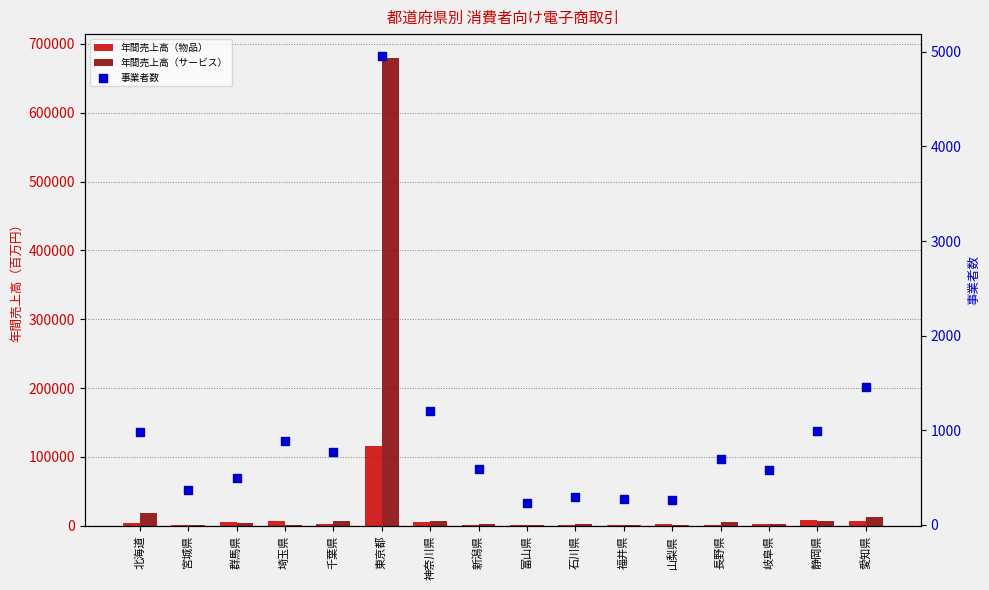

Which series has the widest spread of Y values?

年間売上高（サービス）